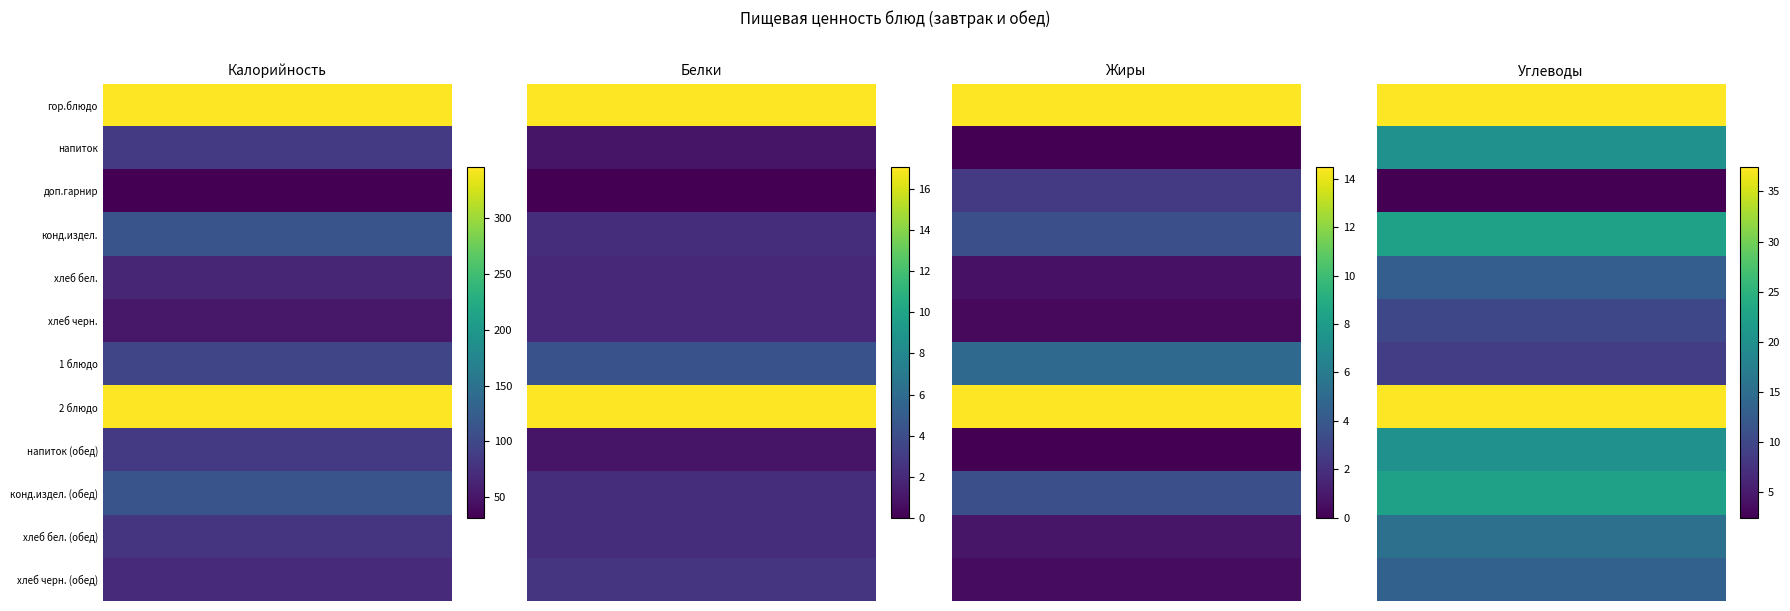

What is the average value of the доп.гарнир series?

9.1